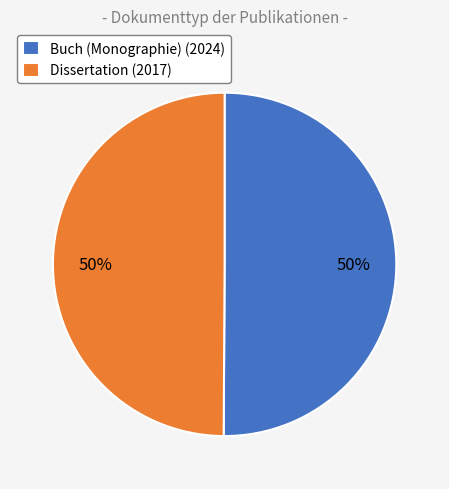

Combined, do Dissertation (2017) and Buch (Monographie) (2024) account for over 50%?

Yes